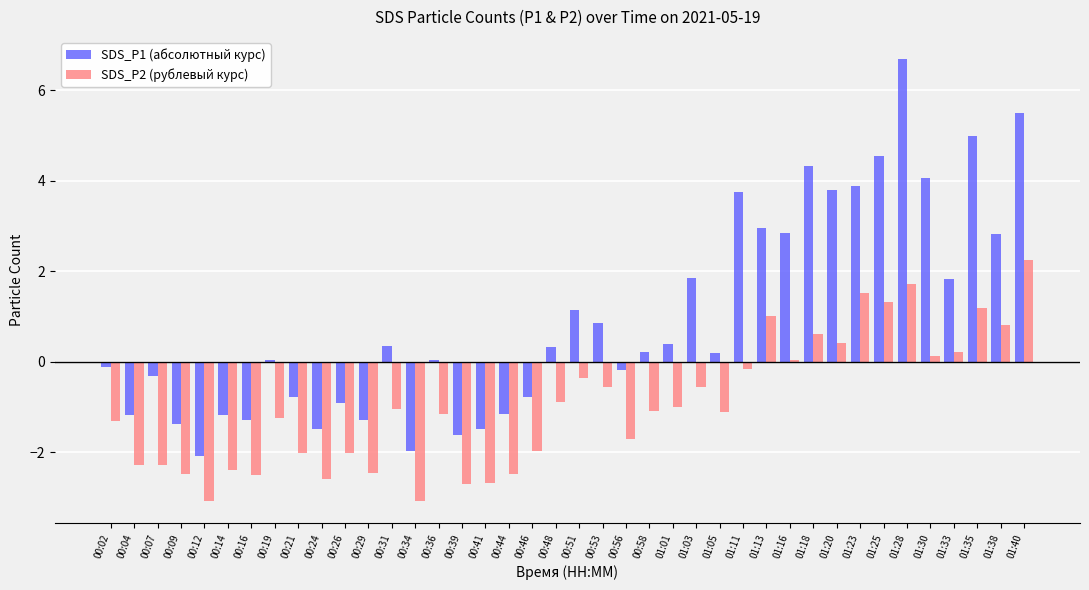

Are the bars grouped side by side (vs. stacked)?

Yes